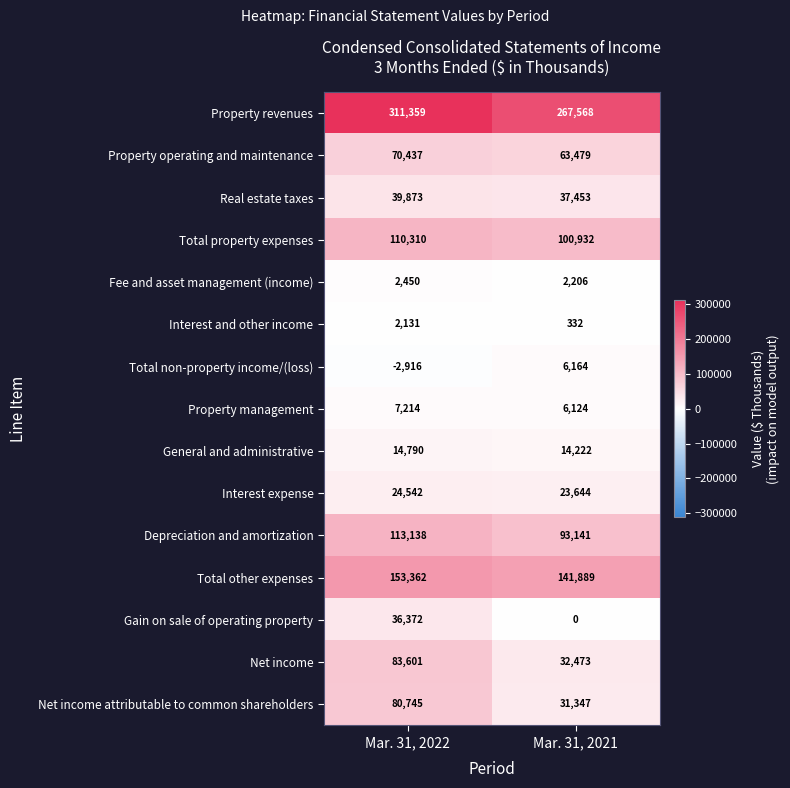

The value of Total non-property income/(loss) at Mar. 31, 2021 is 10698. True or false?

False